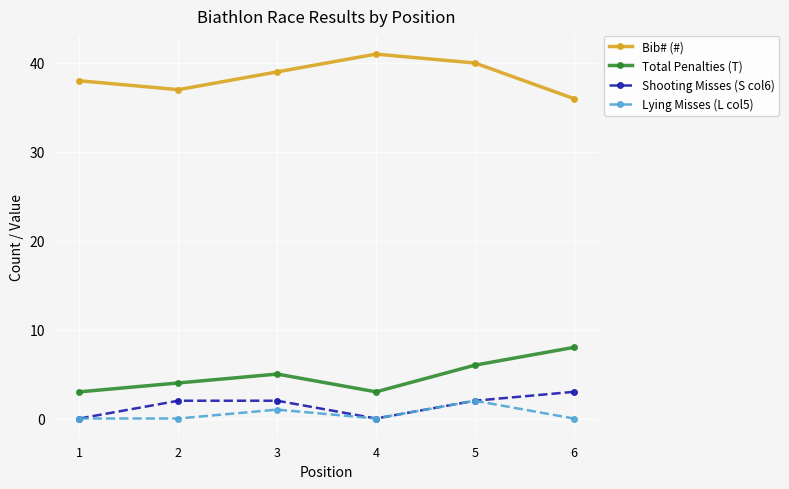

Reading left to right, extract all data points from this chart.

Bib# (#): 1=38	2=37	3=39	4=41	5=40	6=36
Total Penalties (T): 1=3	2=4	3=5	4=3	5=6	6=8
Shooting Misses (S col6): 1=0	2=2	3=2	4=0	5=2	6=3
Lying Misses (L col5): 1=0	2=0	3=1	4=0	5=2	6=0